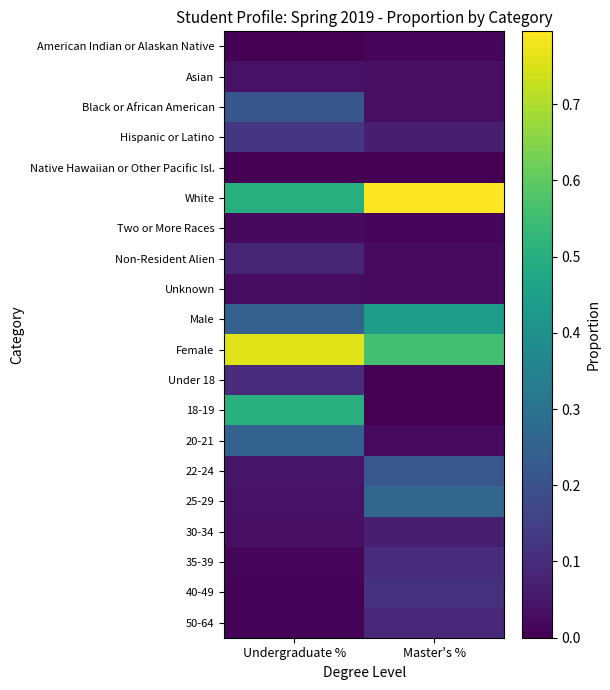

Is the value of 40-49 at Undergraduate % greater than the value of Black or African American at Master's %?

No